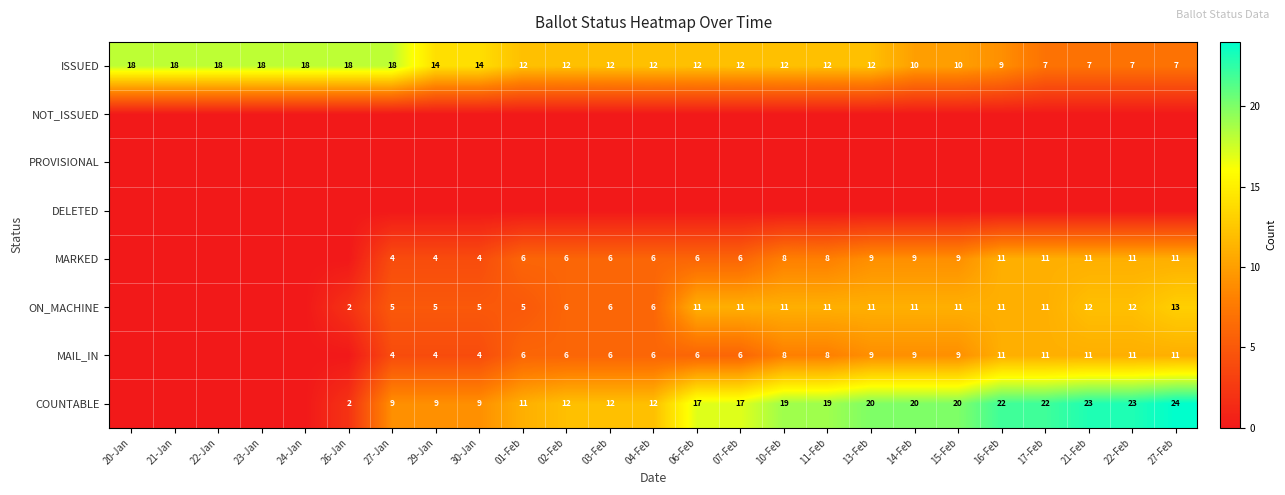

What is the maximum value for ISSUED?

18